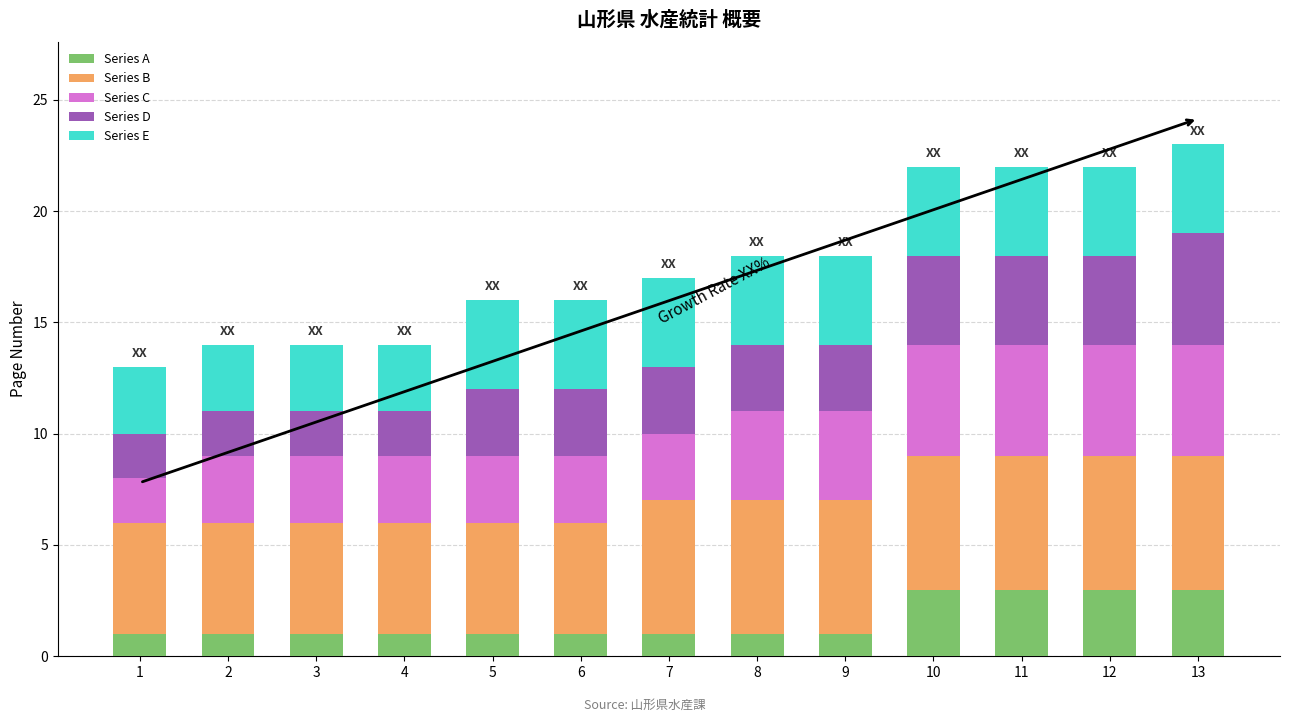

What is the total value across all series at 9?

18